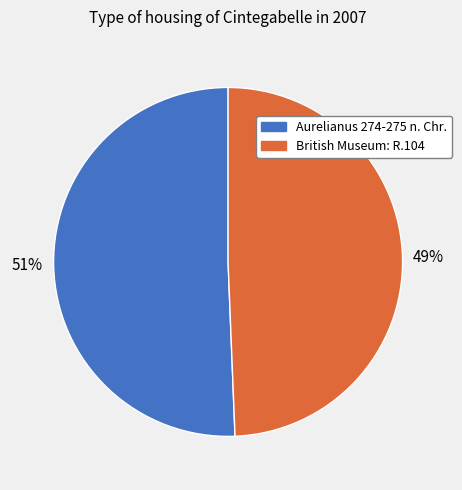

Rank the categories by value from lowest to highest.

British Museum: R.104, Aurelianus 274-275 n. Chr.